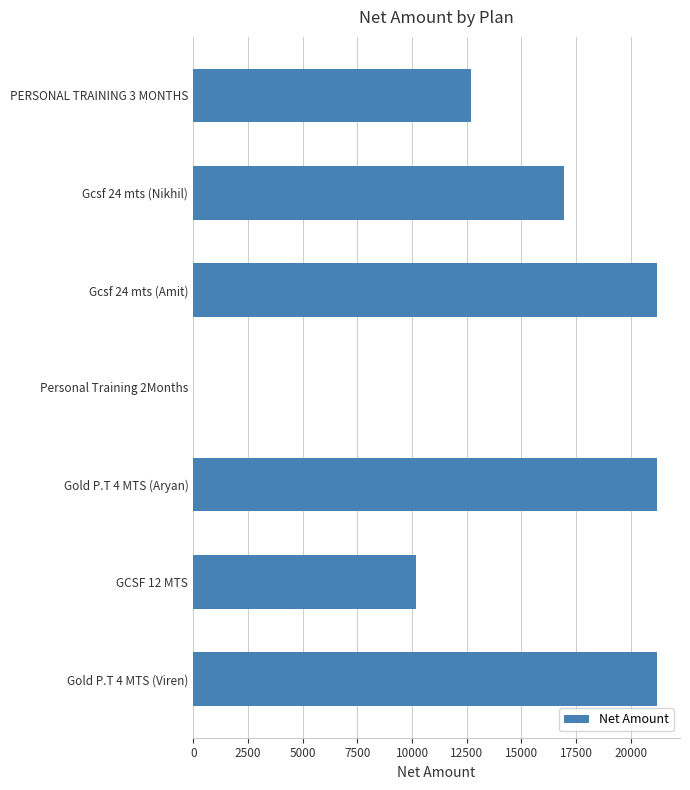

How many series are shown in this chart?

1